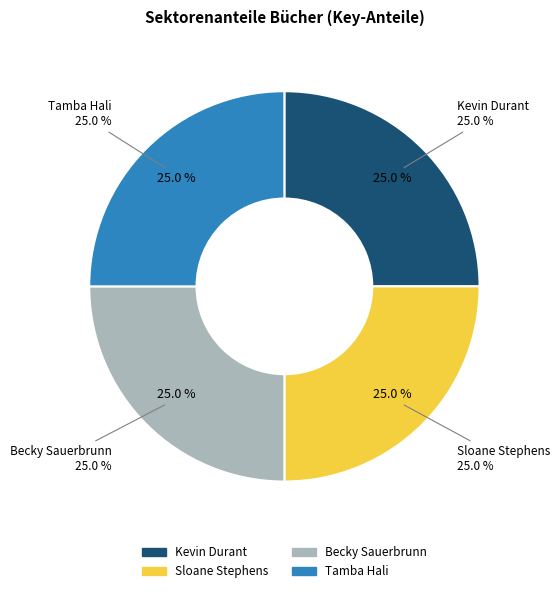

To the nearest percent, what percentage of the pie is Sloane Stephens?

25%